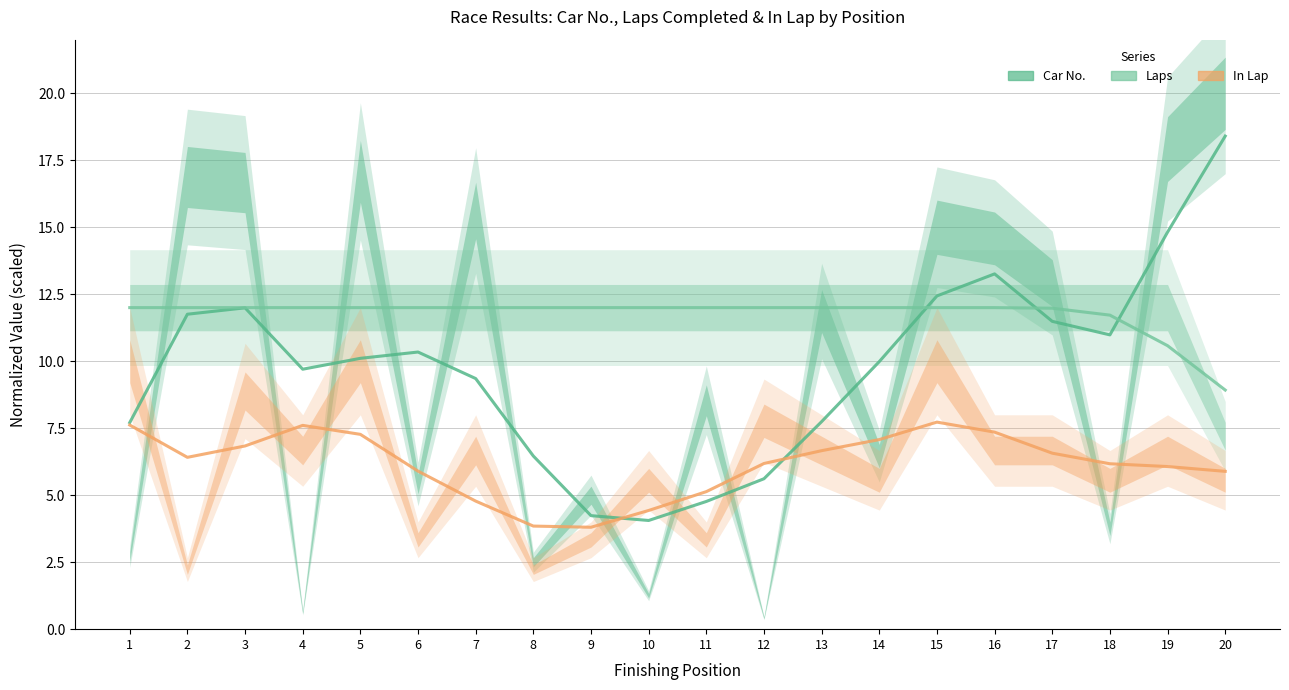

What is the sum of all Laps values?

235.2